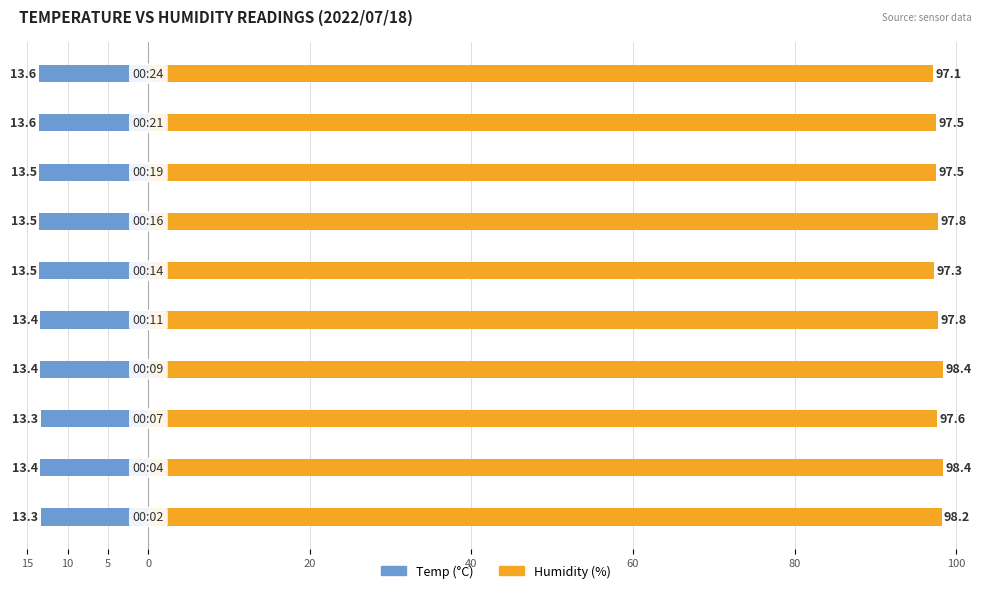

What is the average value of the Humidity series?

97.8